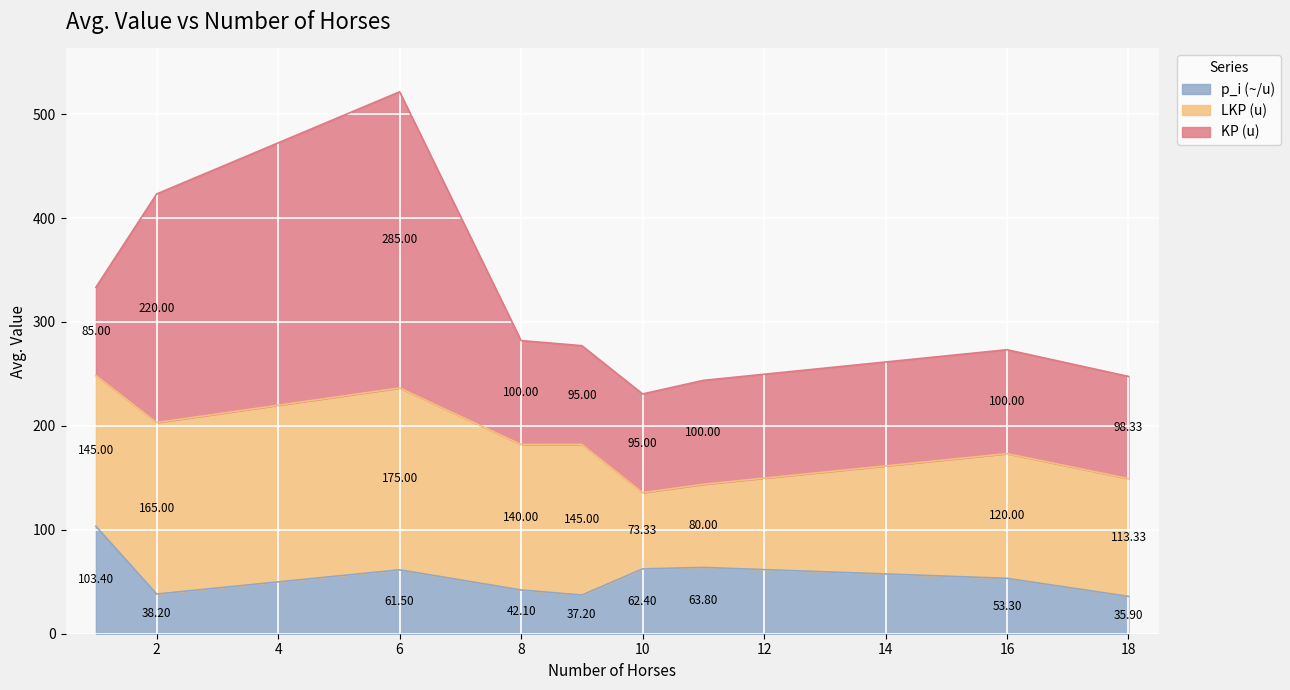

At which category is the sum across all series the highest?

6